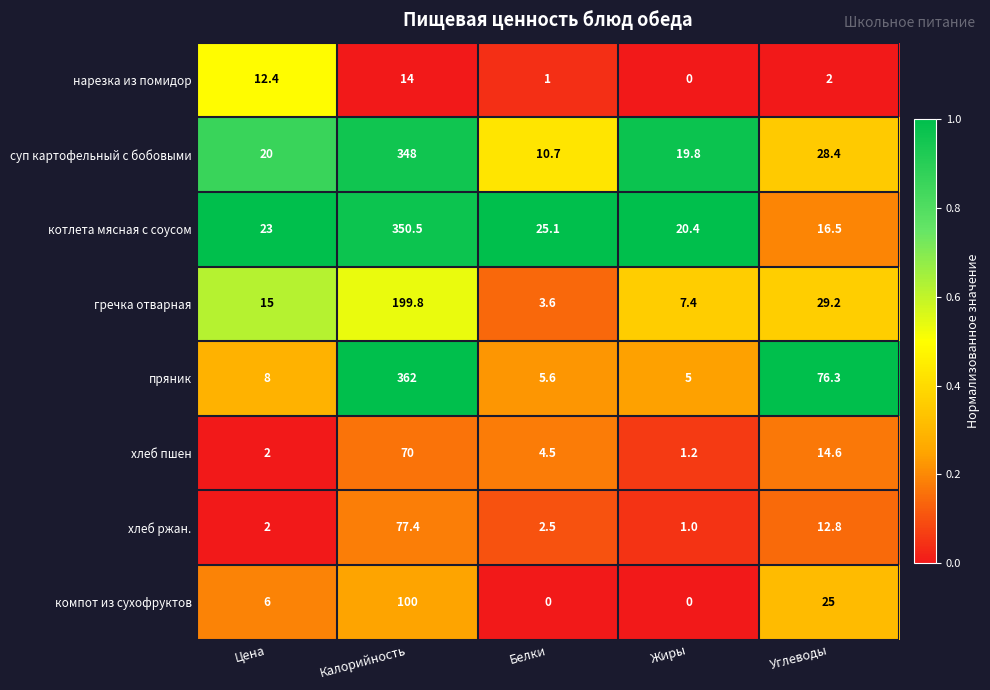

Which series has the largest range (max minus min)?

пряник